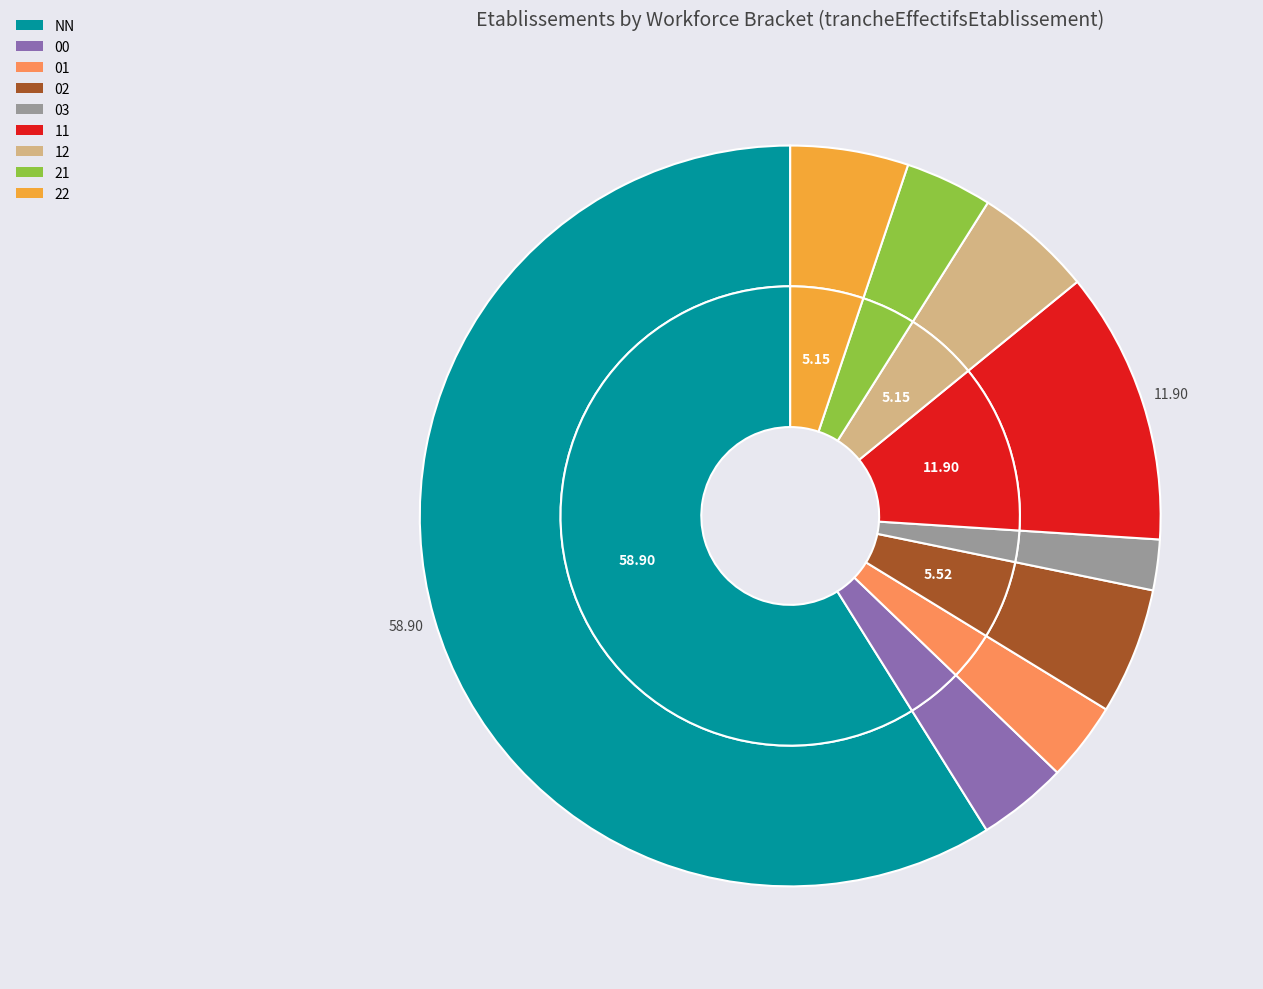

What is the total percentage of NN and 03?

61.1%